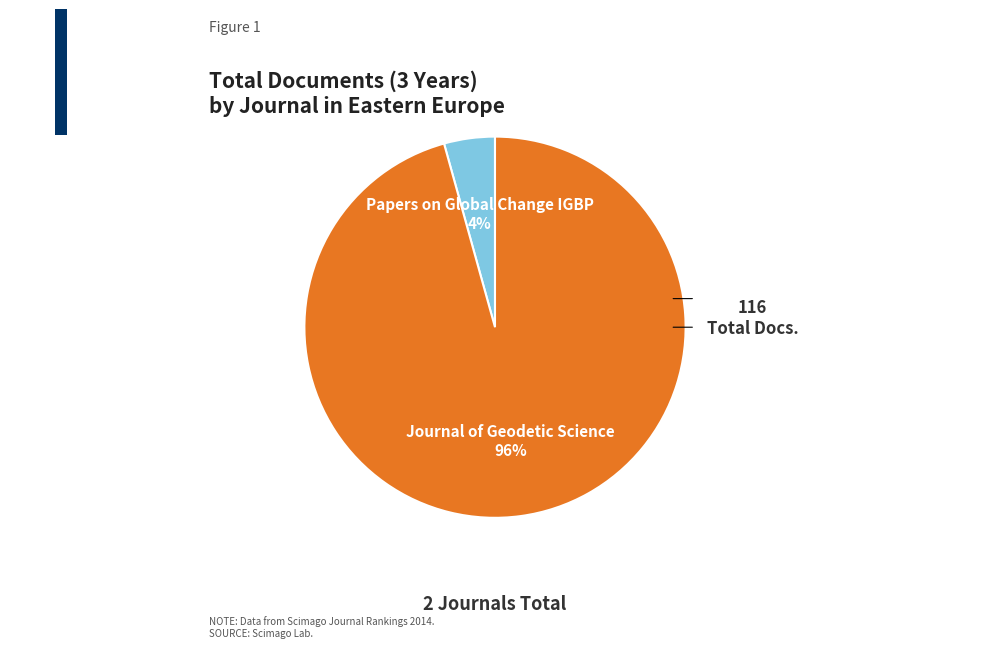

Count the number of slices in the pie.

2